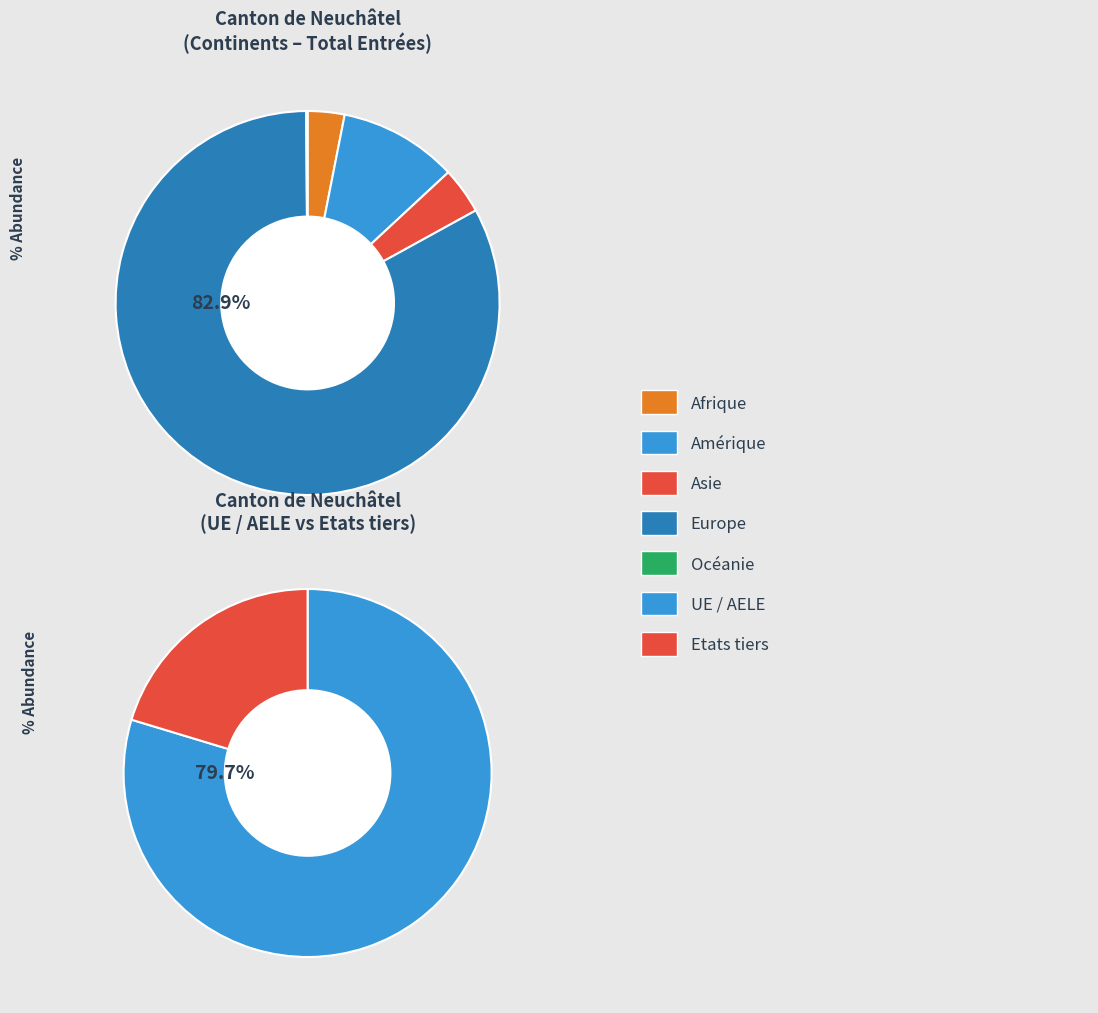

Between Asie and Amérique, which is larger?

Amérique